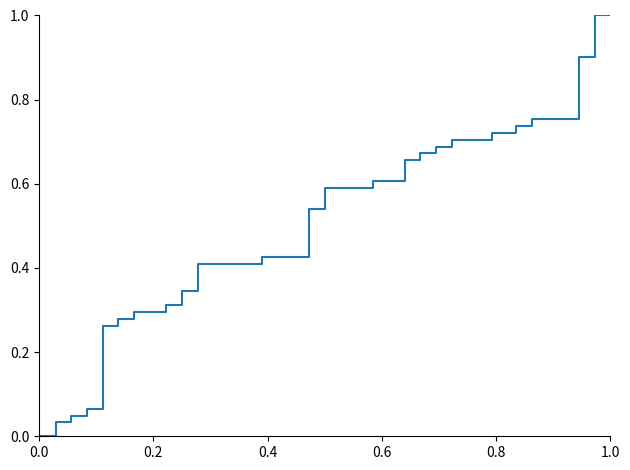

How many lines are shown in the chart?

1